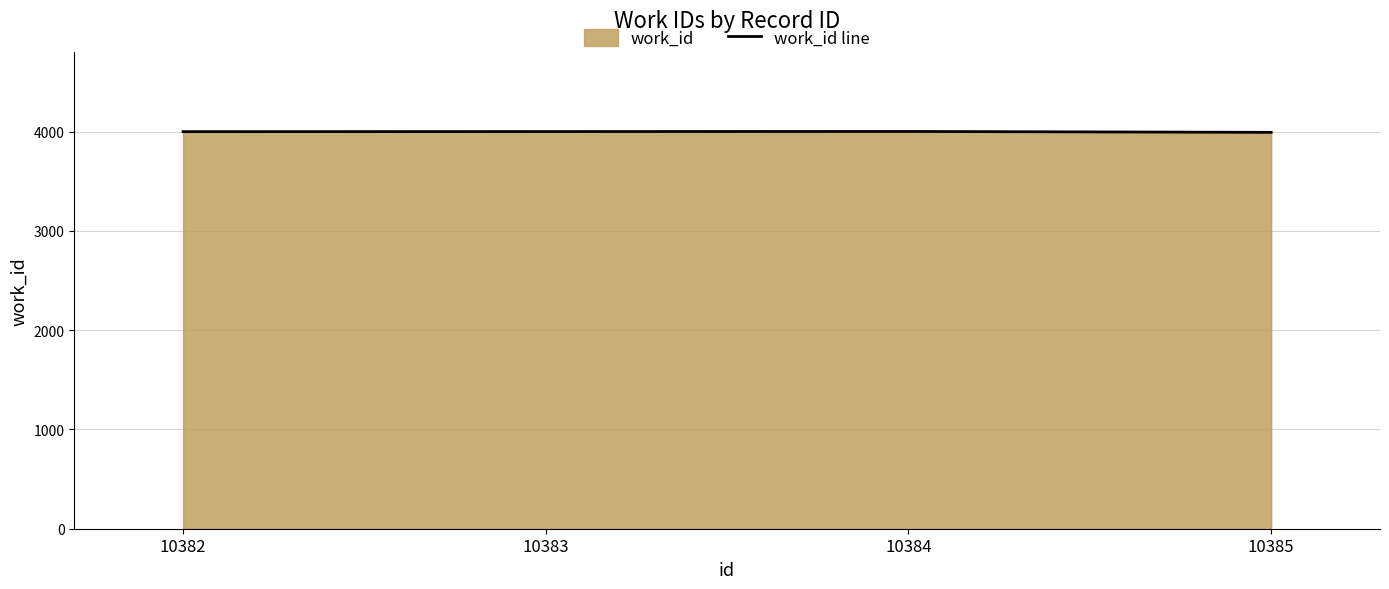

Where is the first local maximum?

10384